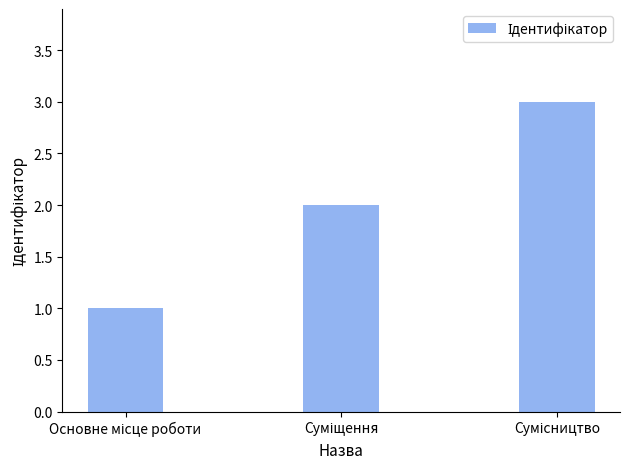

What is the sum of all values?

6